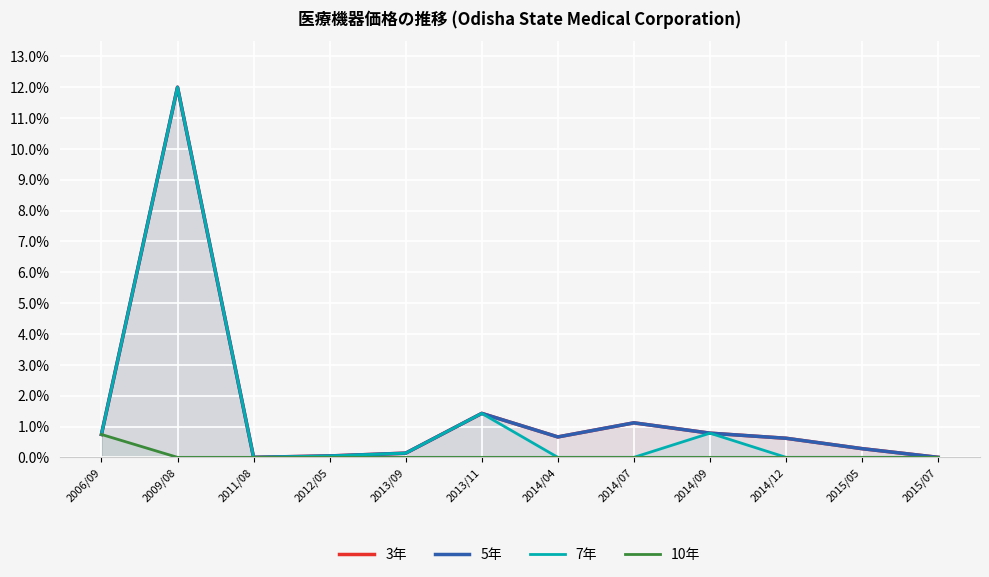

Rank the series by their maximum value, from lowest to highest.

10年, 3年, 5年, 7年